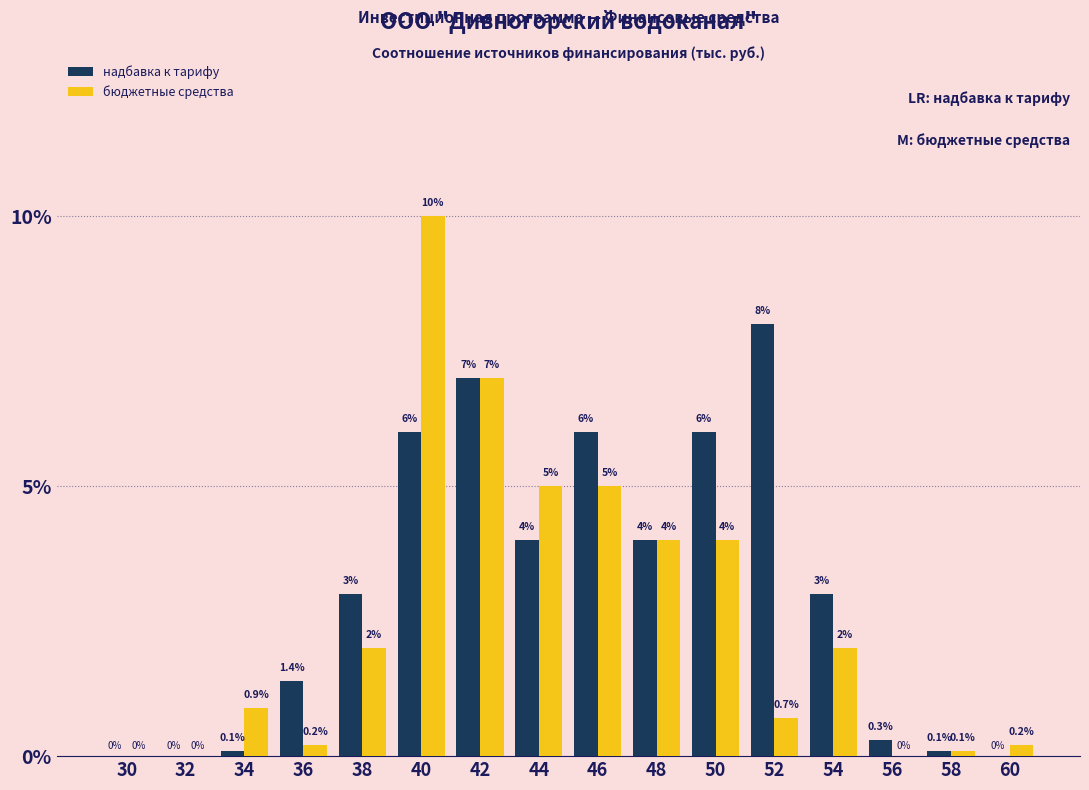

Are the bars horizontal?

No